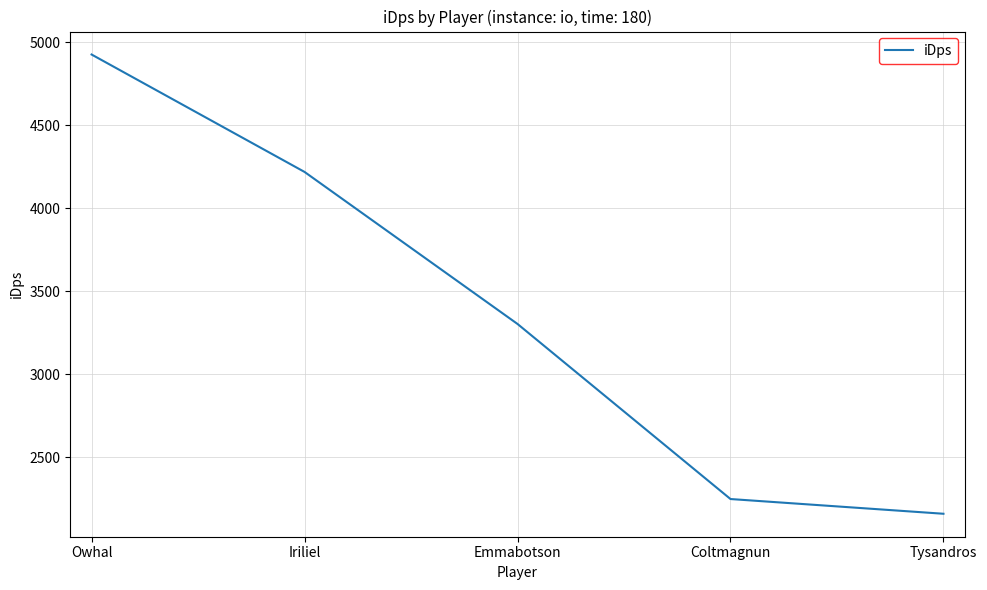

The chart shows a value of 2160.2 at Tysandros. True or false?

True